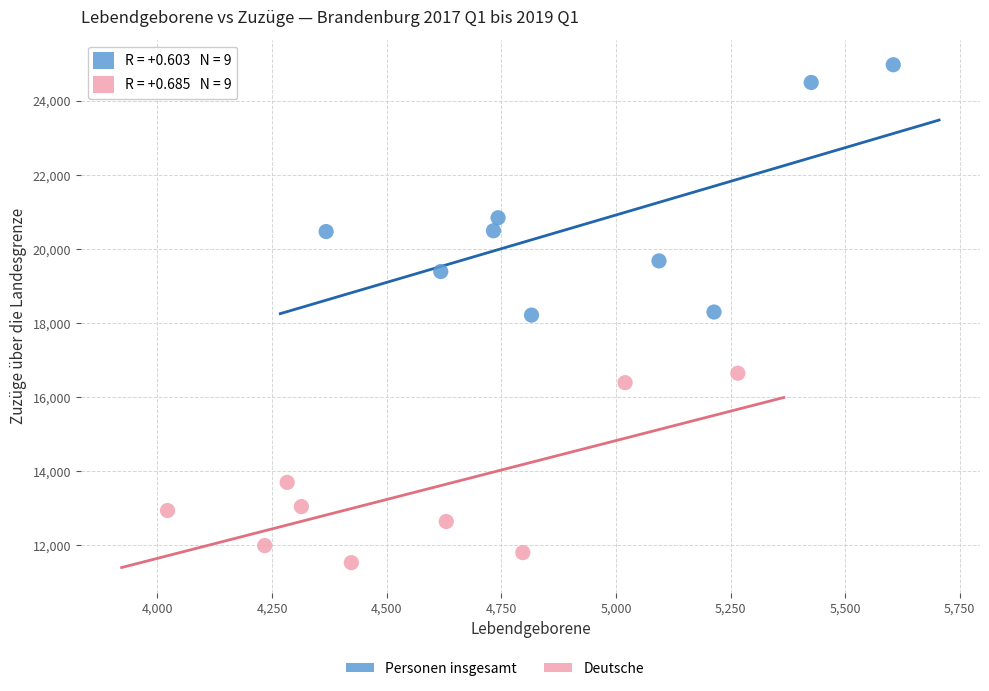

Which series reaches the maximum Y coordinate?

Personen insgesamt